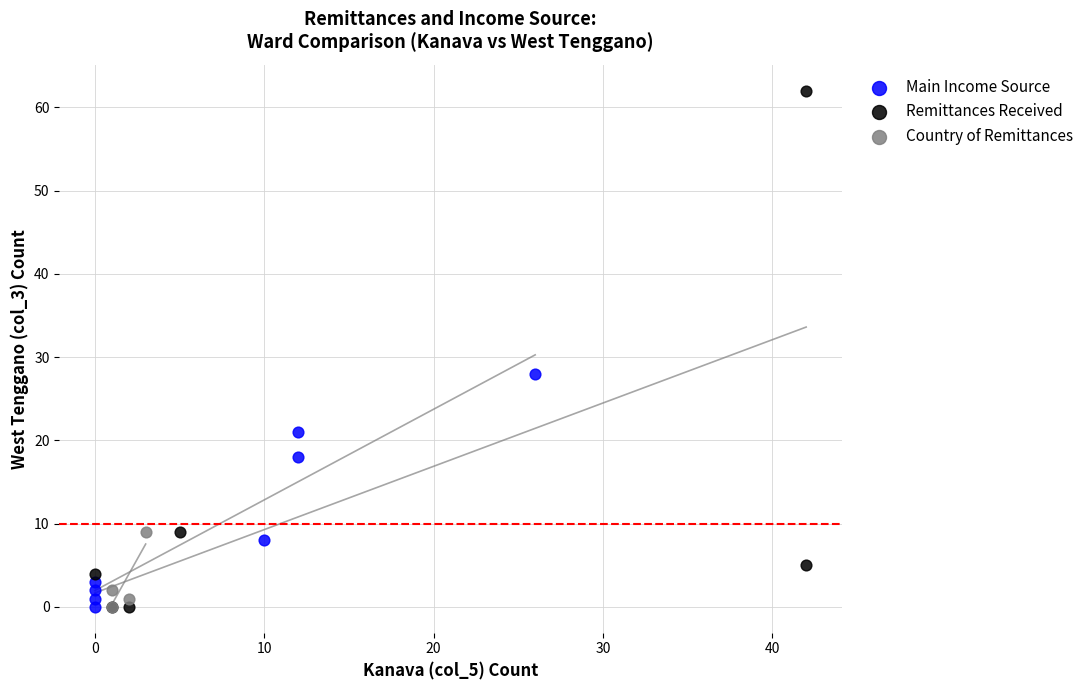

Which series has the widest spread of Y values?

Remittances Received